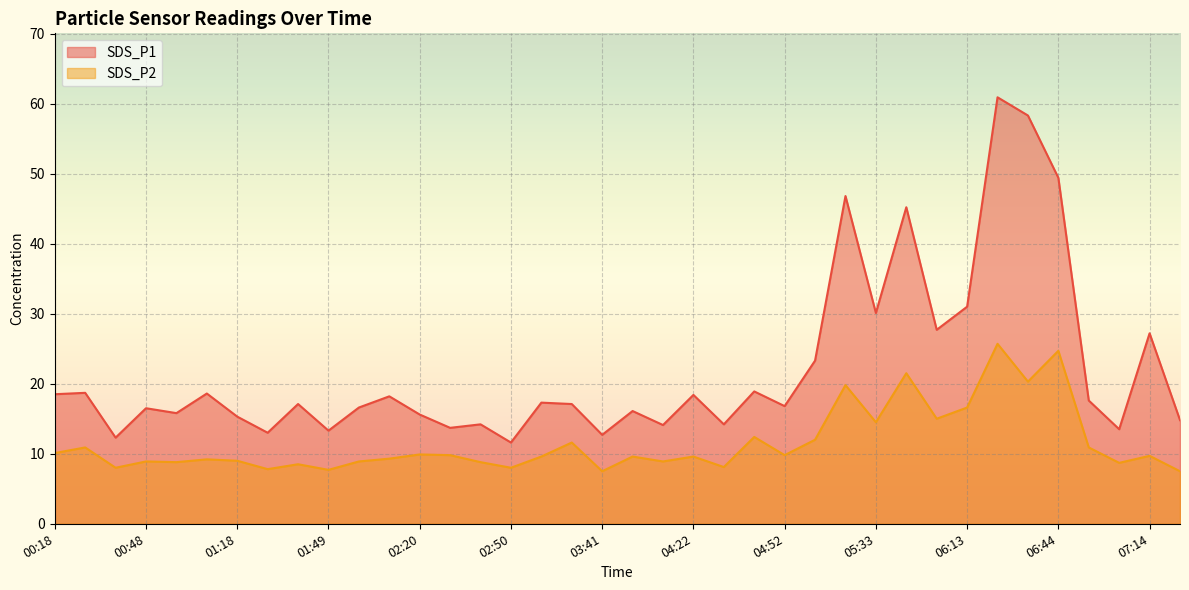

What is the difference between the maximum and minimum values in the SDS_P1 series?

49.3